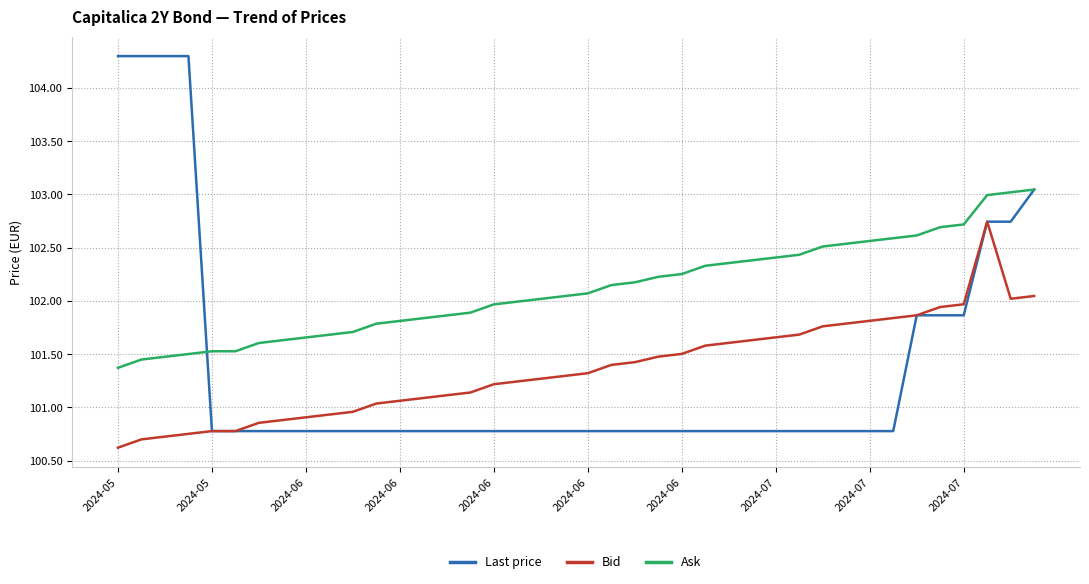

True or false: Bid and Ask intersect in this chart.

False